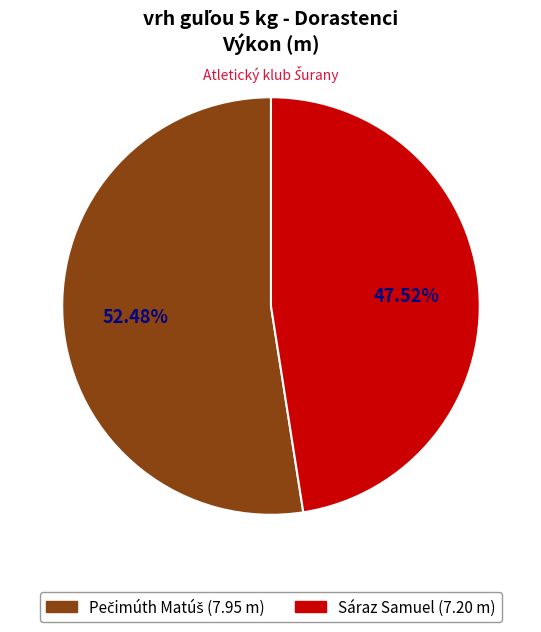

What is the smallest slice in the pie chart?

Sáraz Samuel